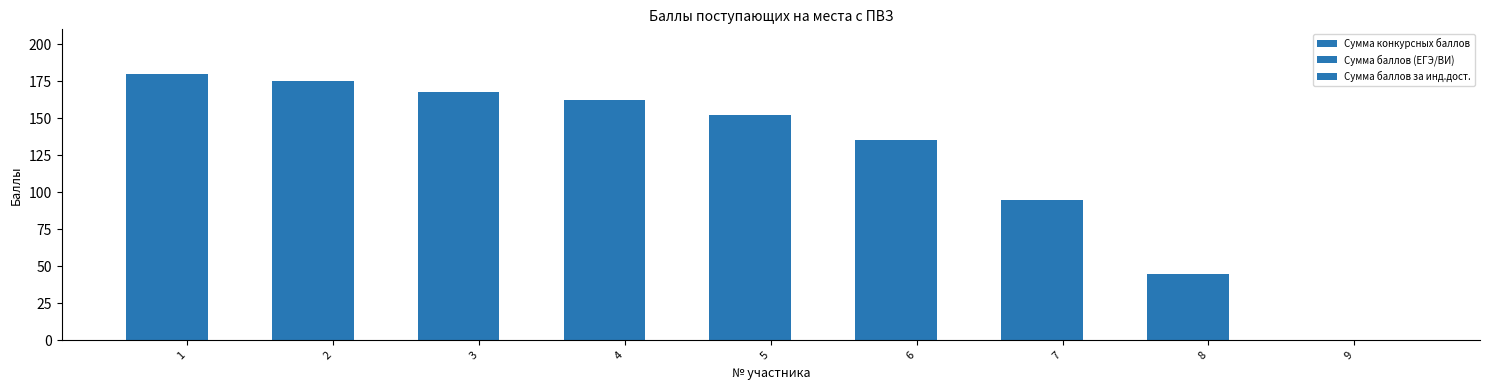

Where is Сумма баллов (ЕГЭ/ВИ) nearest to the value 90?

7